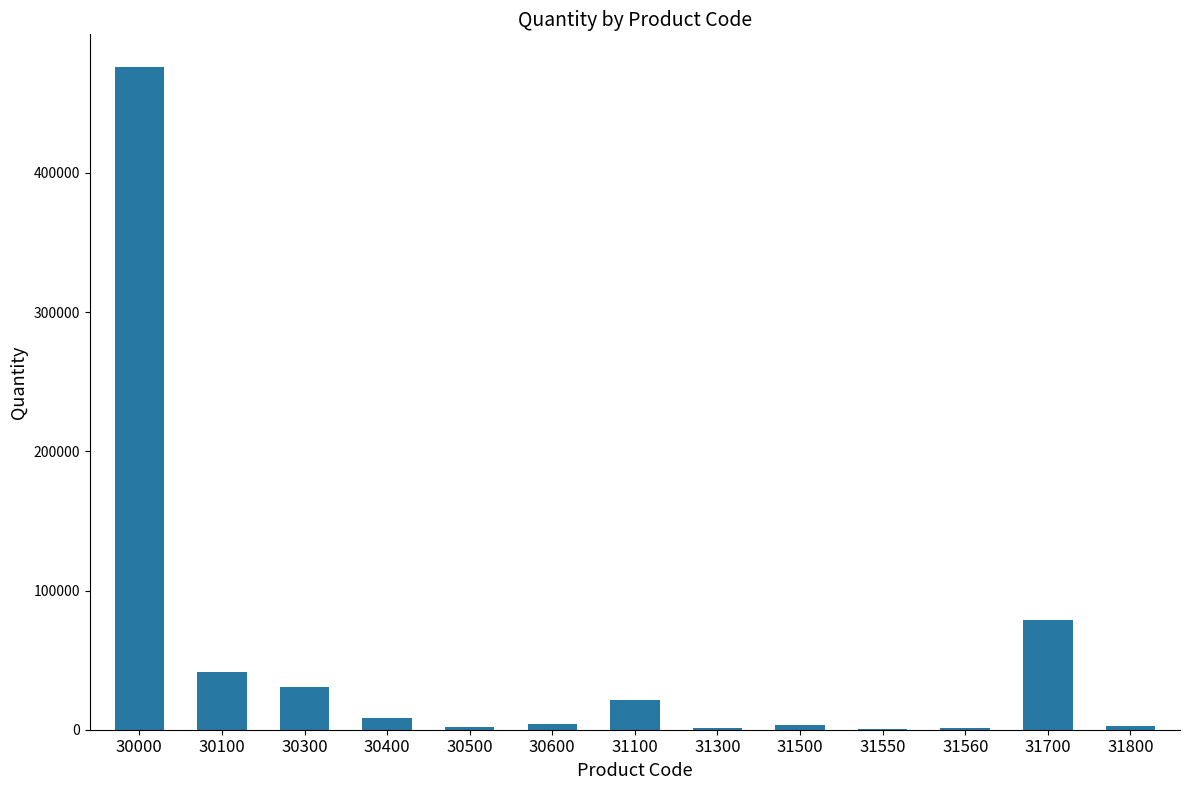

At which label is the value closest to 237938?

31700